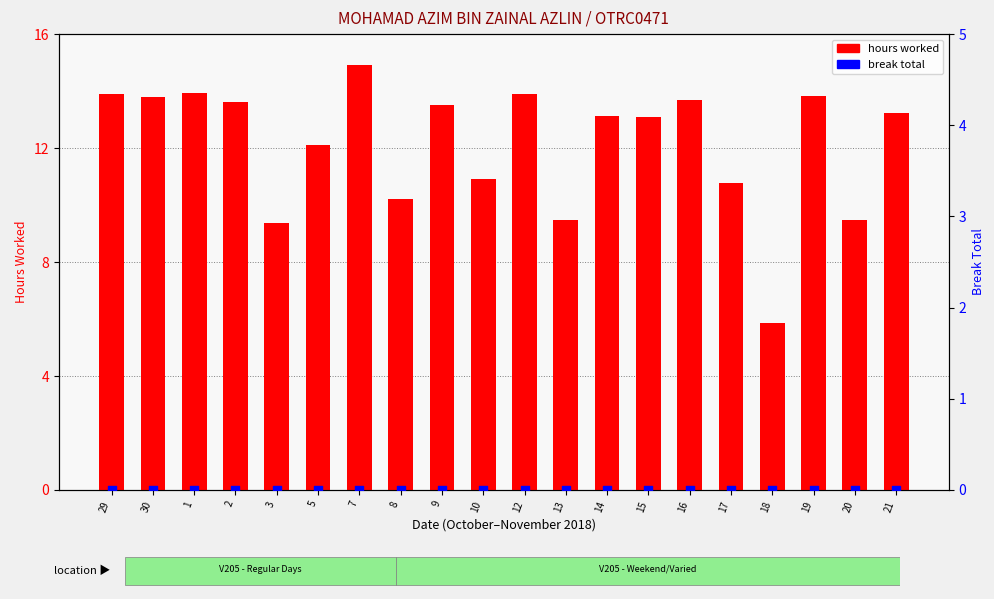

At which category is the sum across all series the highest?

7